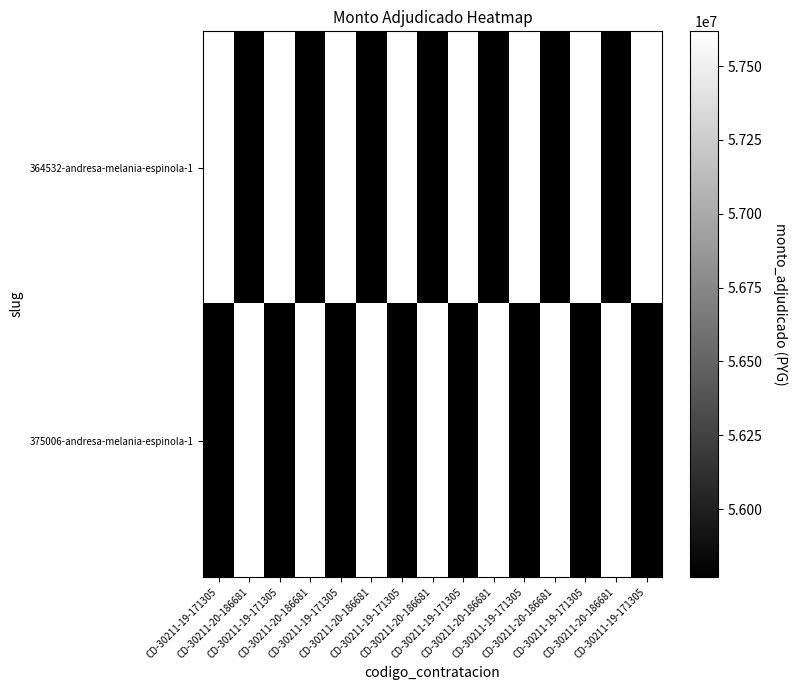

What is the smallest value displayed?

55770000